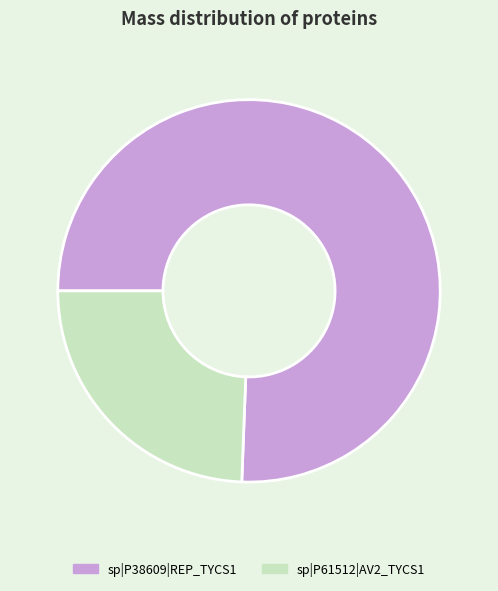

What is the largest slice in the pie chart?

sp|P38609|REP_TYCS1